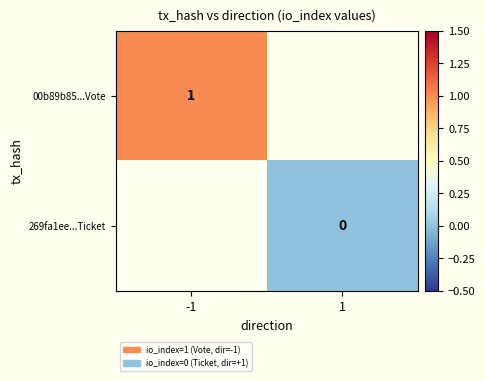

Is it true that 00b89b85...Vote equals 1 at -1?

True